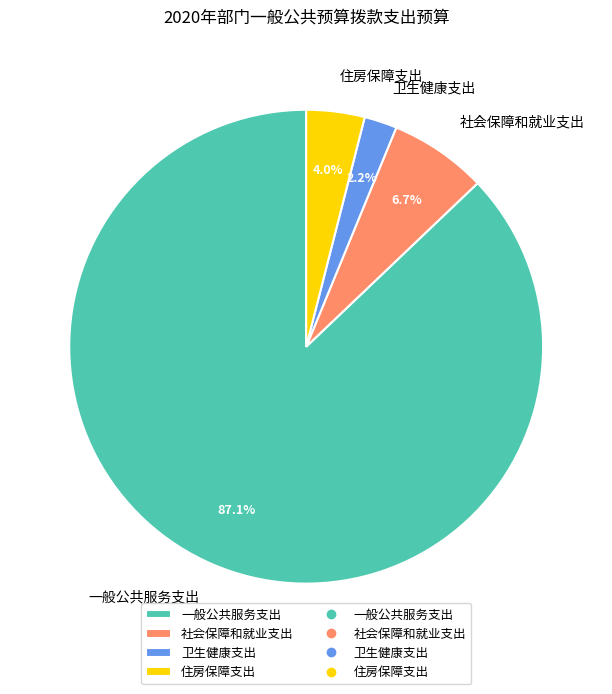

To the nearest percent, what is the difference between the largest and smallest slice percentages?

85%